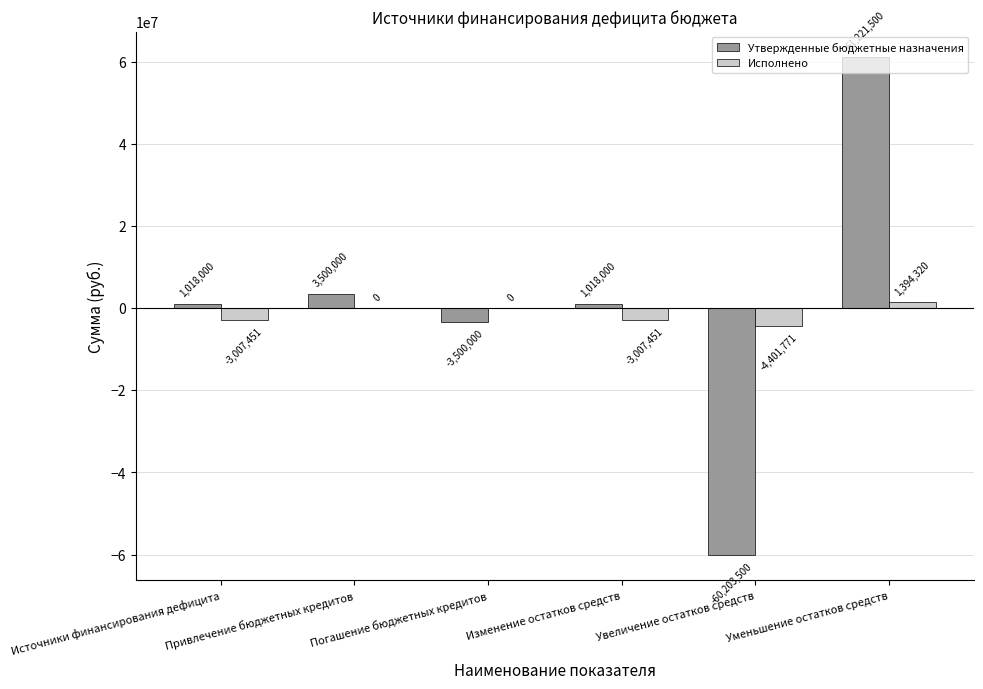

The value of Утвержденные бюджетные назначения at Источники финансирования дефицита is 1017999.5. True or false?

True